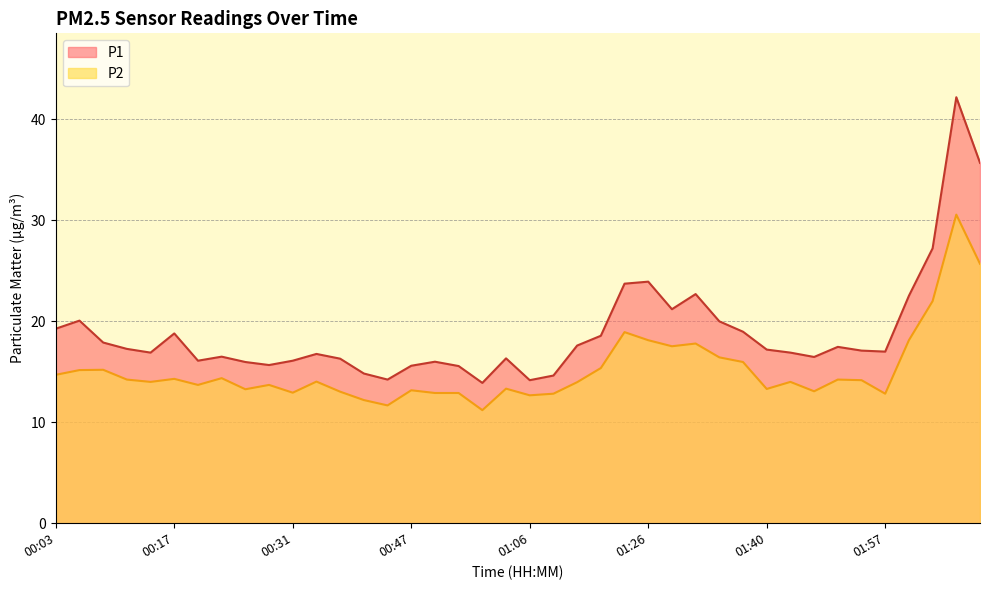

What position from the left is 01:06?

21